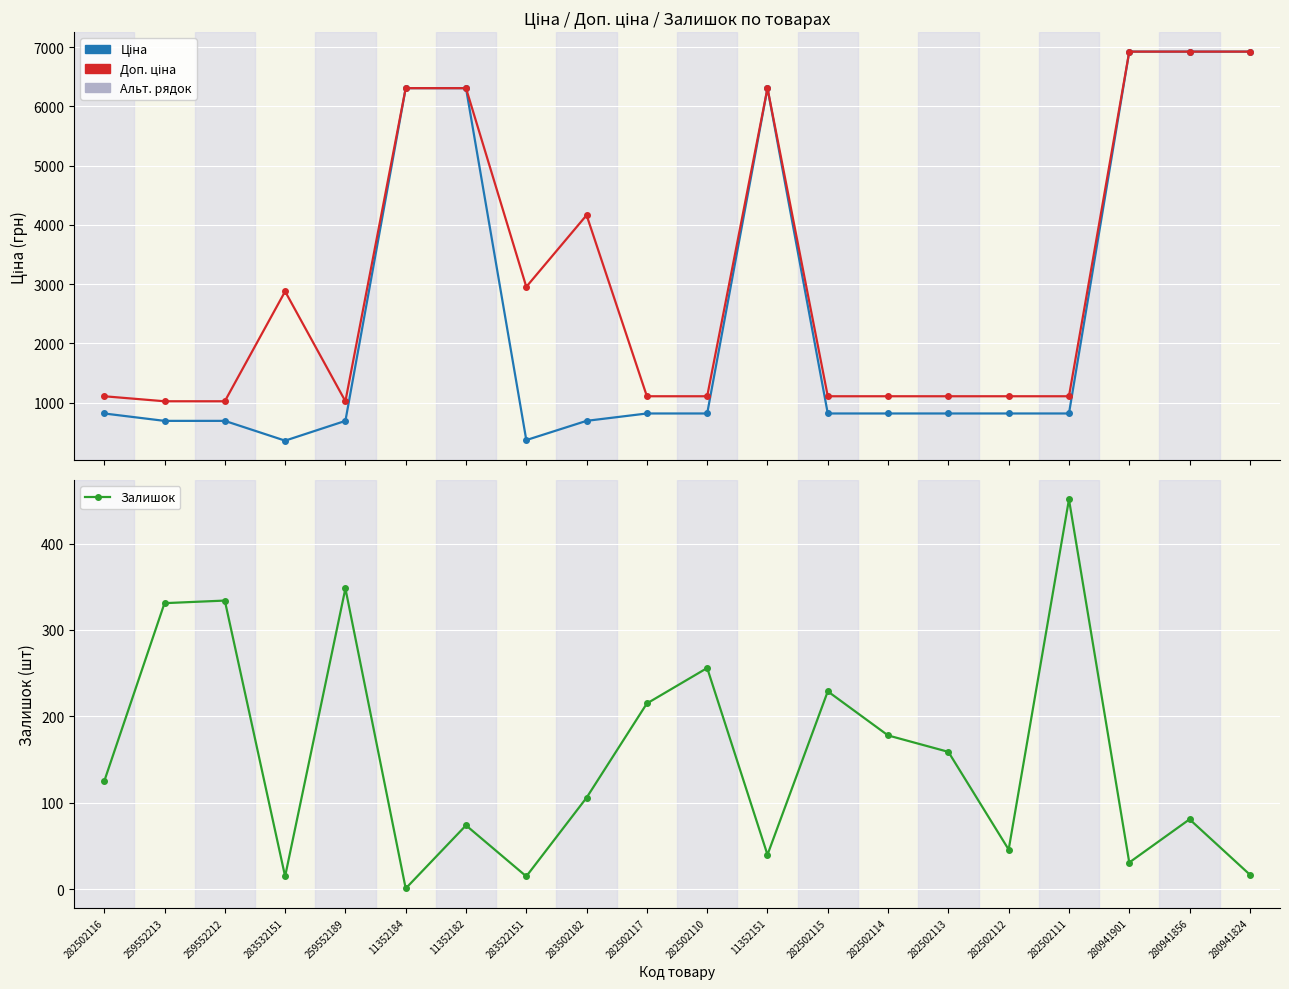

How many lines are shown in the chart?

3